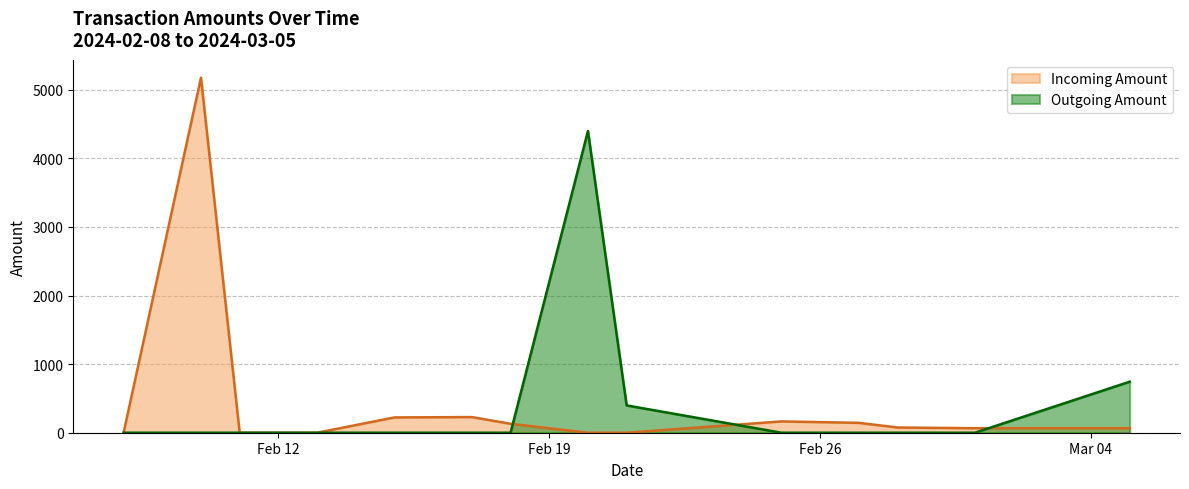

How many lines are shown in the chart?

2